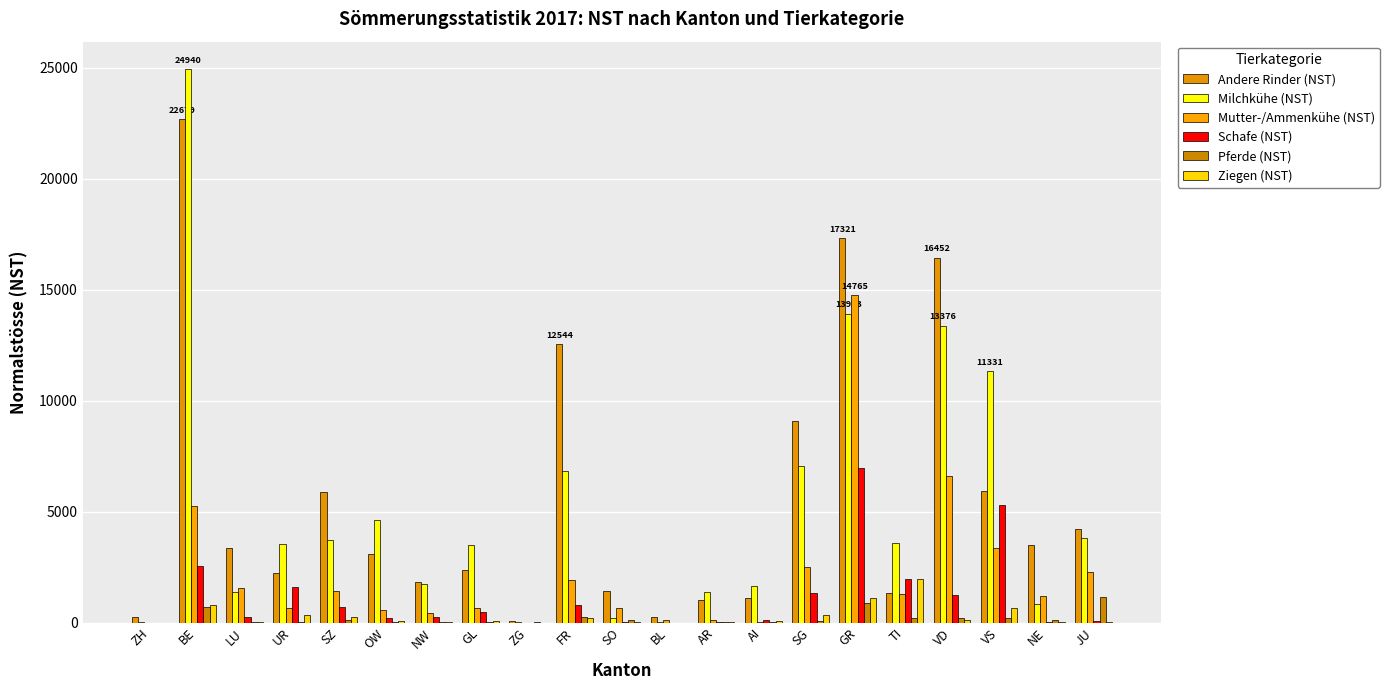

What is the sum of all Schafe (NST) values?

23770